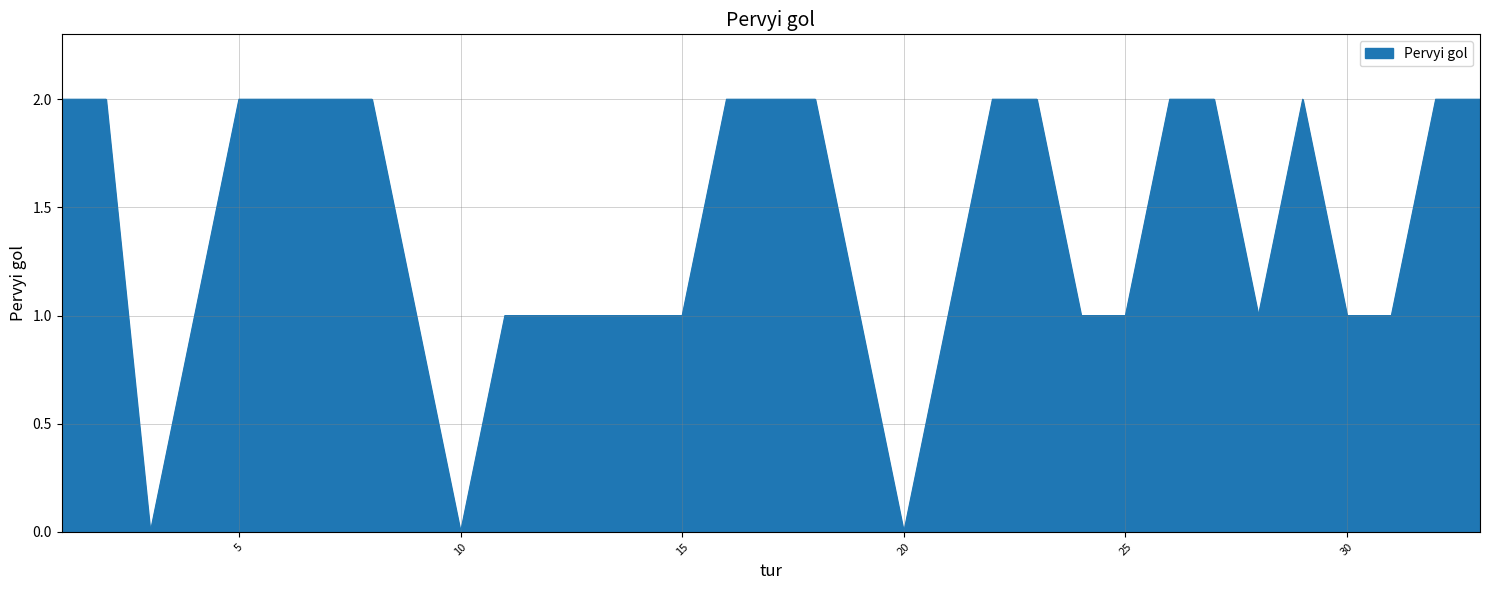

How many lines are shown in the chart?

1